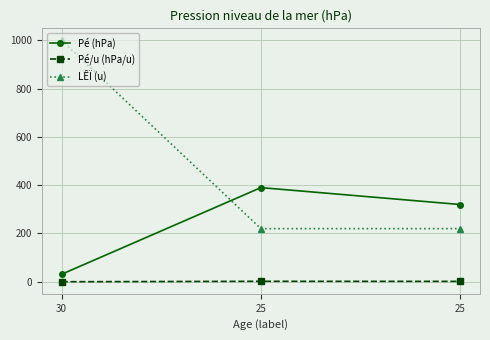

What are all the series names shown in the legend?

Pé (hPa), Pé/u (hPa/u), LÊÏ (u)